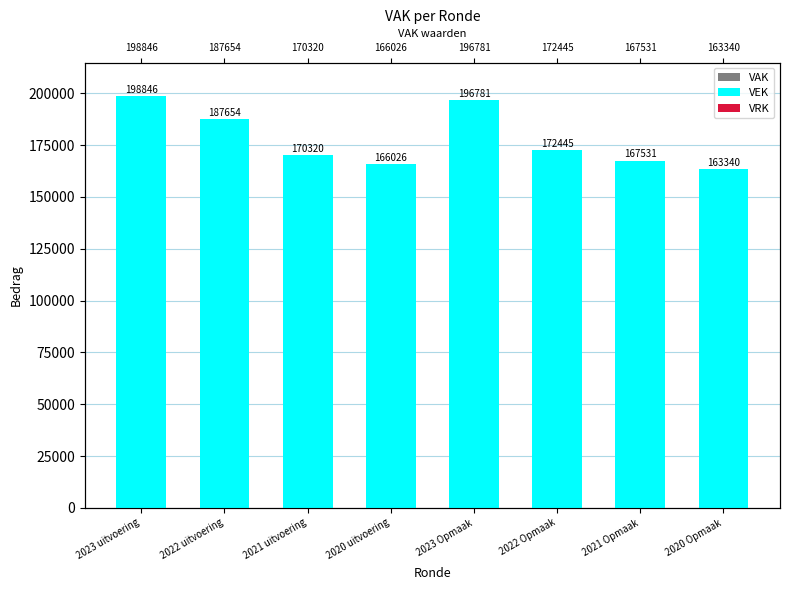

Reading left to right, list all the values displayed in this chart.

VAK: 2023 uitvoering=198846	2022 uitvoering=187654	2021 uitvoering=170320	2020 uitvoering=166026	2023 Opmaak=196781	2022 Opmaak=172445	2021 Opmaak=167531	2020 Opmaak=163340
VEK: 2023 uitvoering=198846	2022 uitvoering=187654	2021 uitvoering=170320	2020 uitvoering=166026	2023 Opmaak=196781	2022 Opmaak=172445	2021 Opmaak=167531	2020 Opmaak=163340
VRK: 2023 uitvoering=0	2022 uitvoering=0	2021 uitvoering=0	2020 uitvoering=0	2023 Opmaak=0	2022 Opmaak=0	2021 Opmaak=0	2020 Opmaak=0